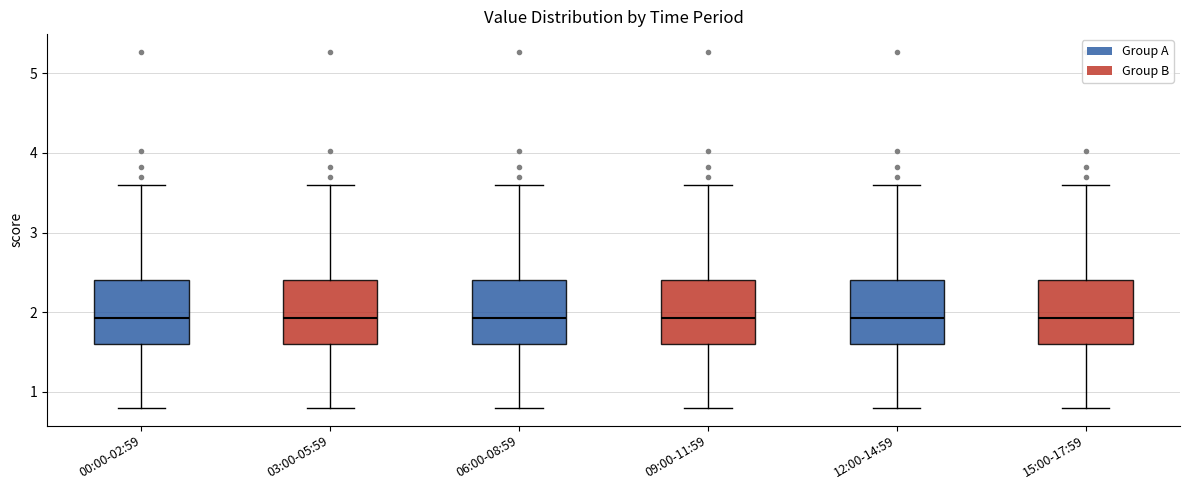

Where is the lower edge of the box for 15:00-17:59 on the y-axis? The values are not printed on the chart, so give them approximately, as read against the axis.

1.6